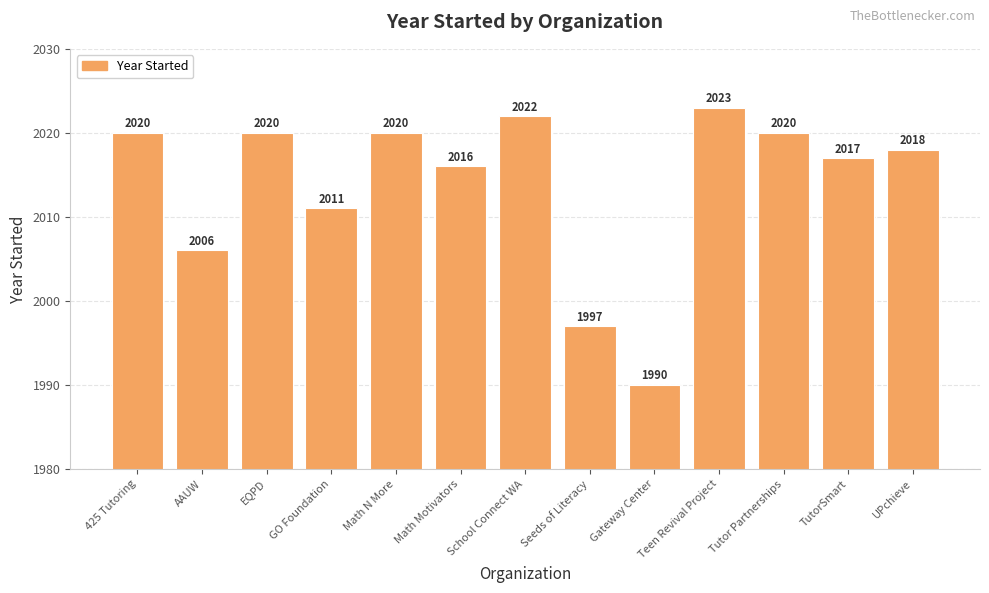

What is the difference between the values at GO Foundation and School Connect WA?

11